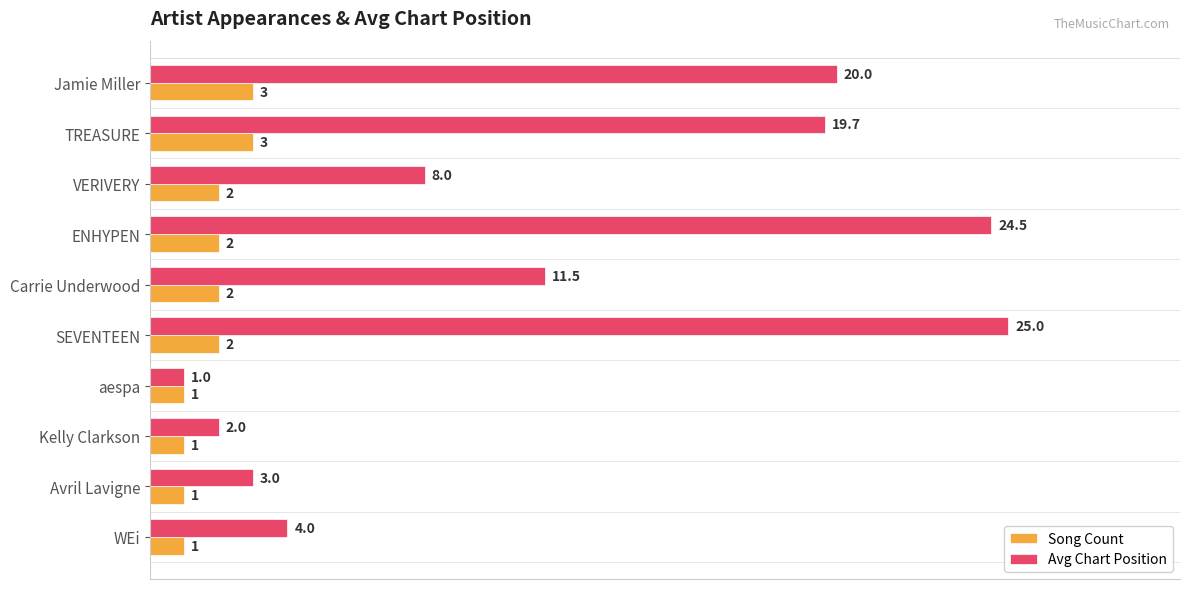

List the series in order of their overall mean, lowest first.

Song Count, Avg Chart Position